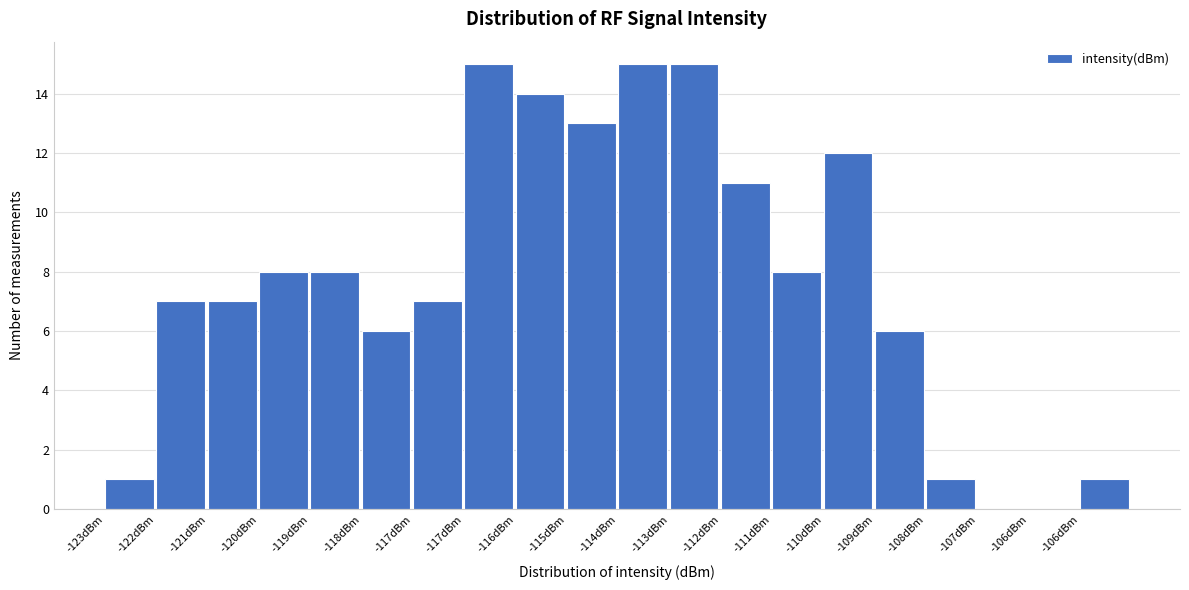

Count the number of categories in the chart.

20